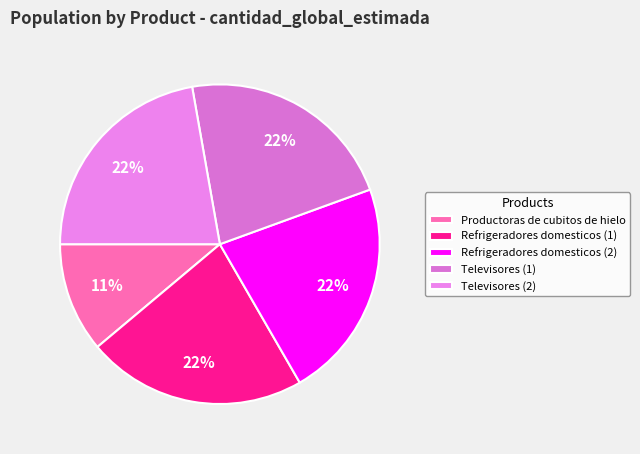

Does Televisores (2) represent more than half of the total?

No